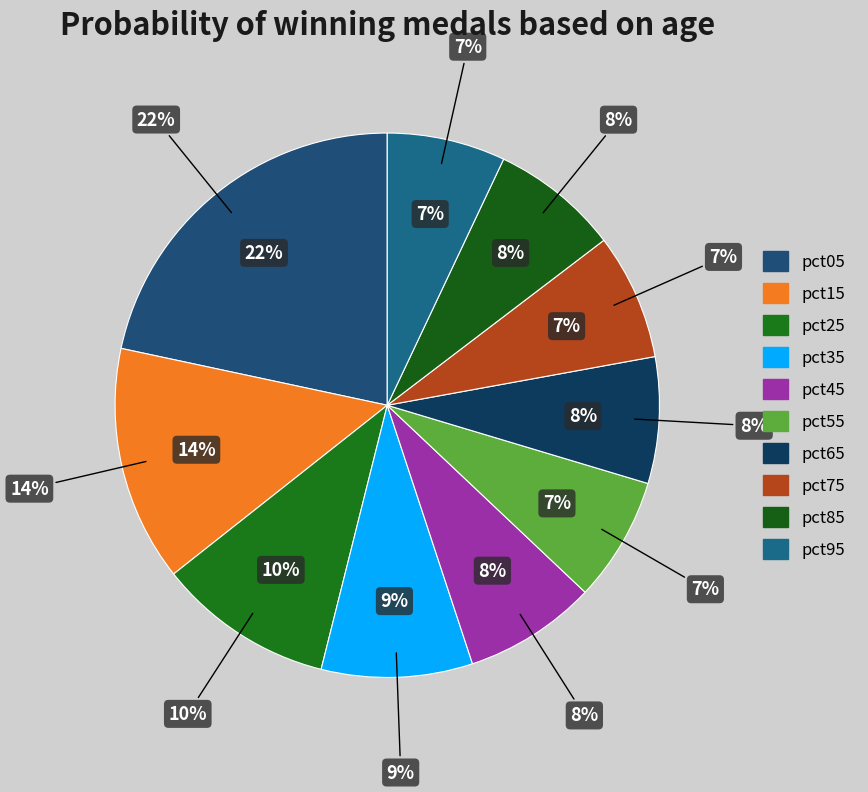

Does any single category account for the majority?

No